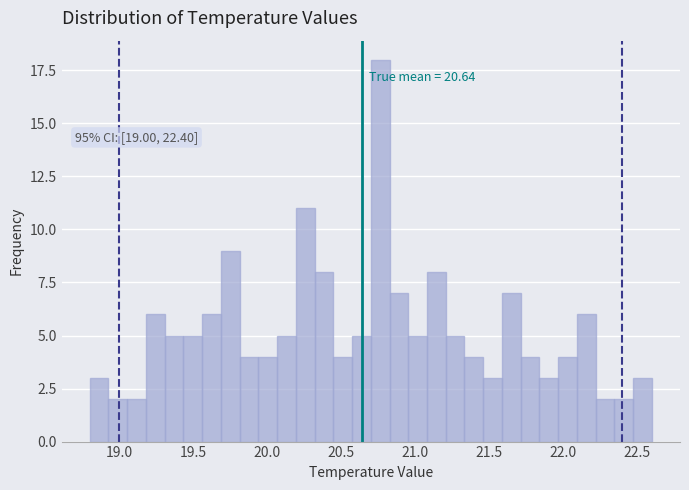

Read against the x-axis, roughly where is the centre of the tallest bar?

20.75